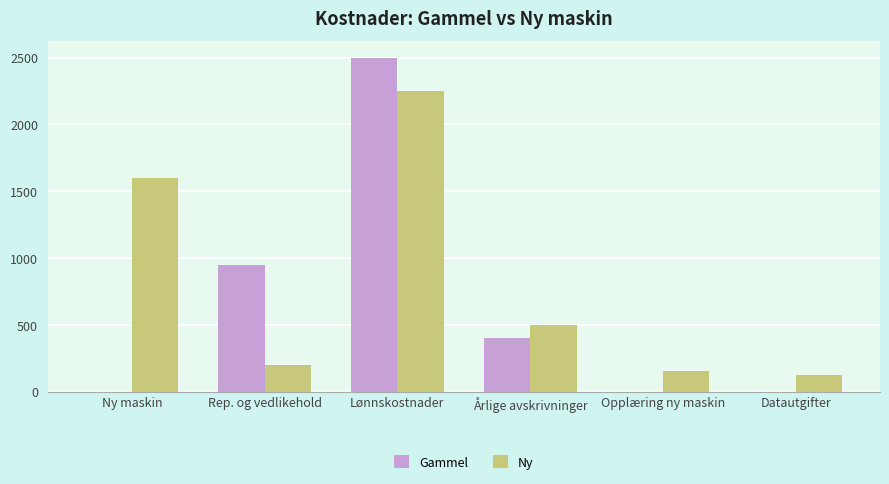

How many groups of bars are there?

6